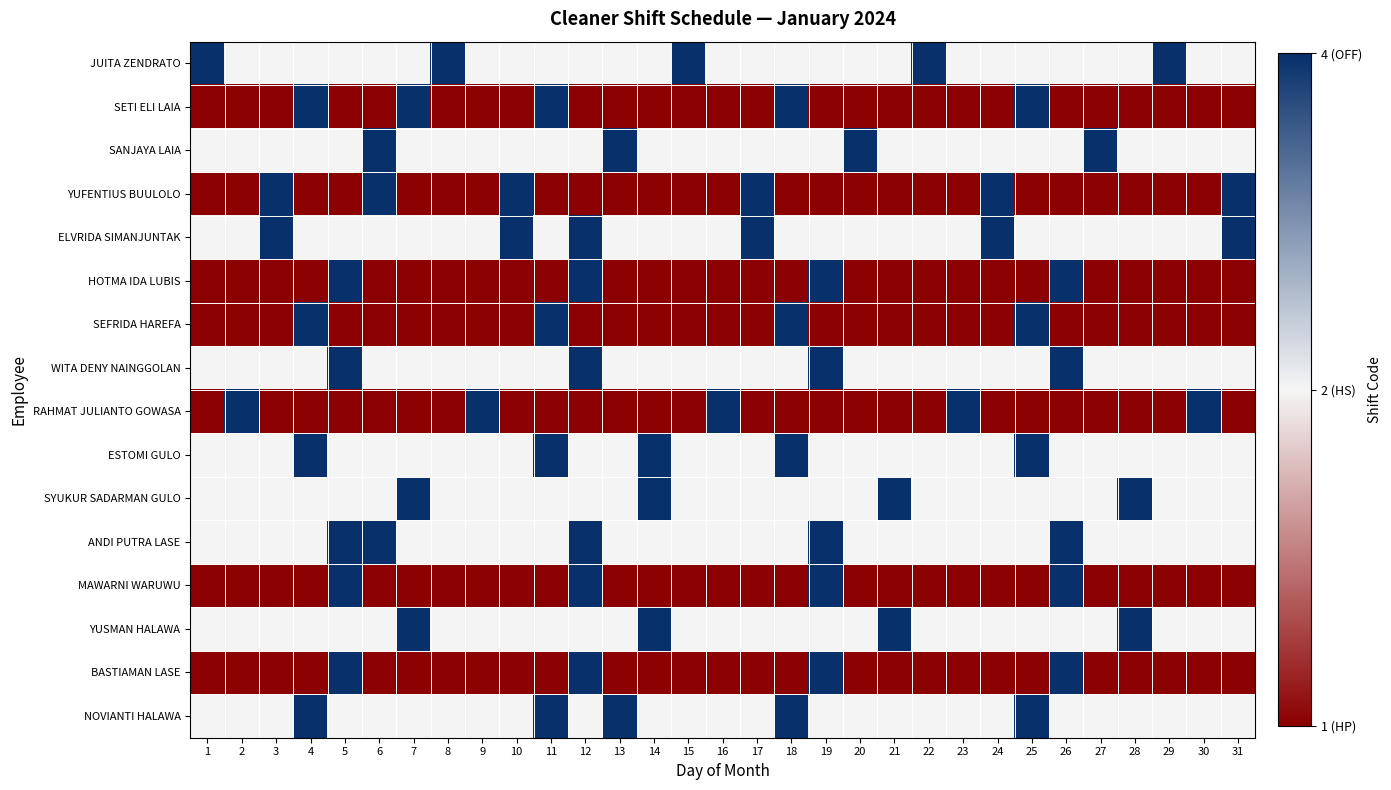

At which category is the sum across all series the highest?

12